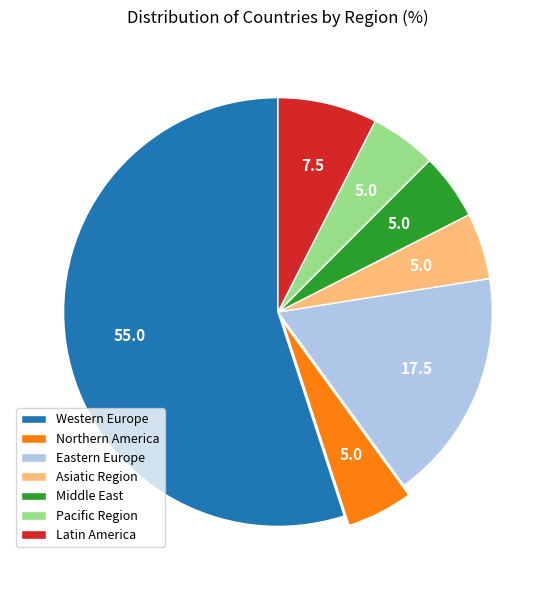

True or false: Middle East accounts for 5% of the total.

True